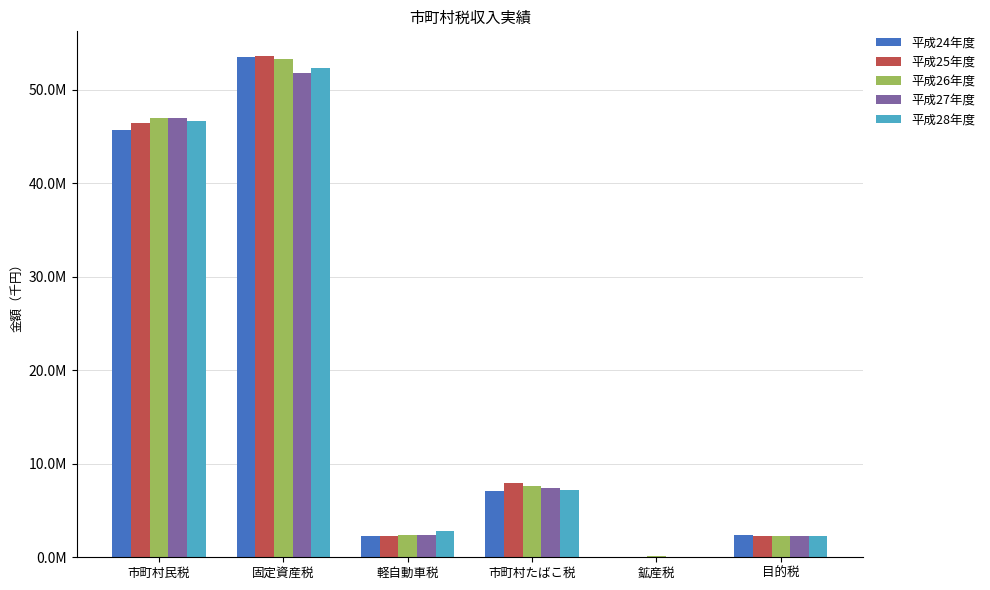

What is the label of the 2nd bar from the left?

固定資産税